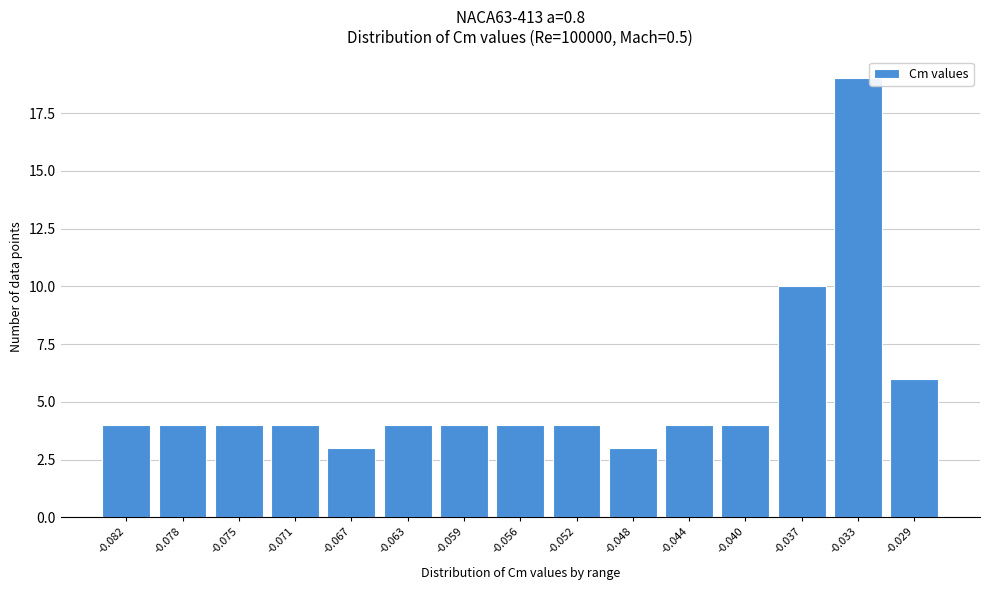

Reading left to right, list all the values displayed in this chart.

-0.082=4	-0.078=4	-0.075=4	-0.071=4	-0.067=3	-0.063=4	-0.059=4	-0.056=4	-0.052=4	-0.048=3	-0.044=4	-0.040=4	-0.037=10	-0.033=19	-0.029=6